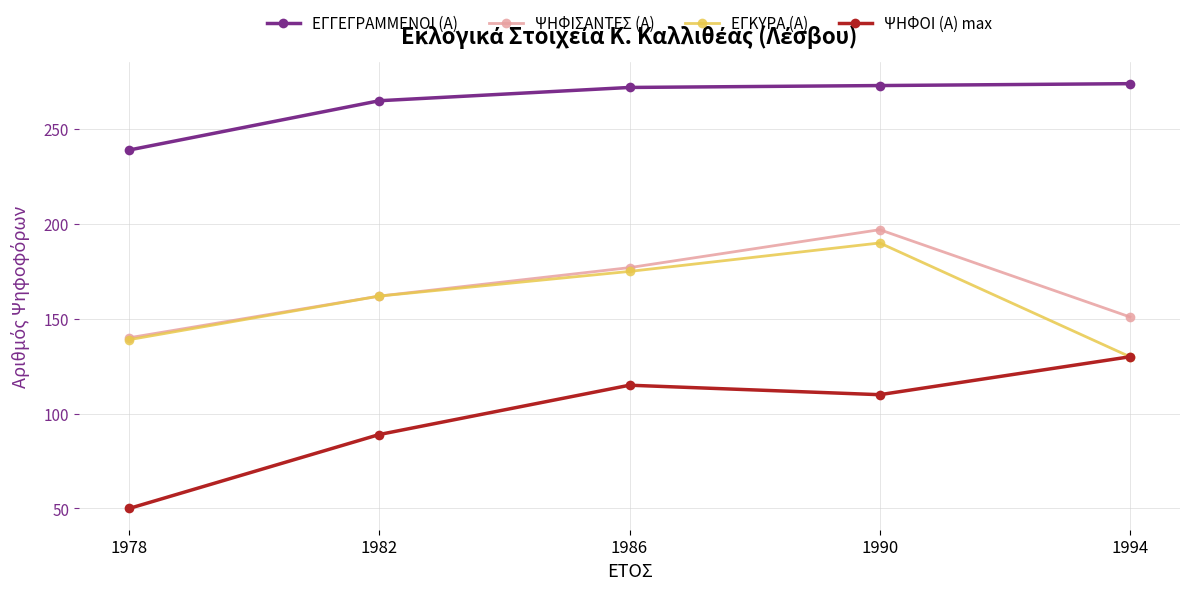

How many categories are shown in the chart?

5